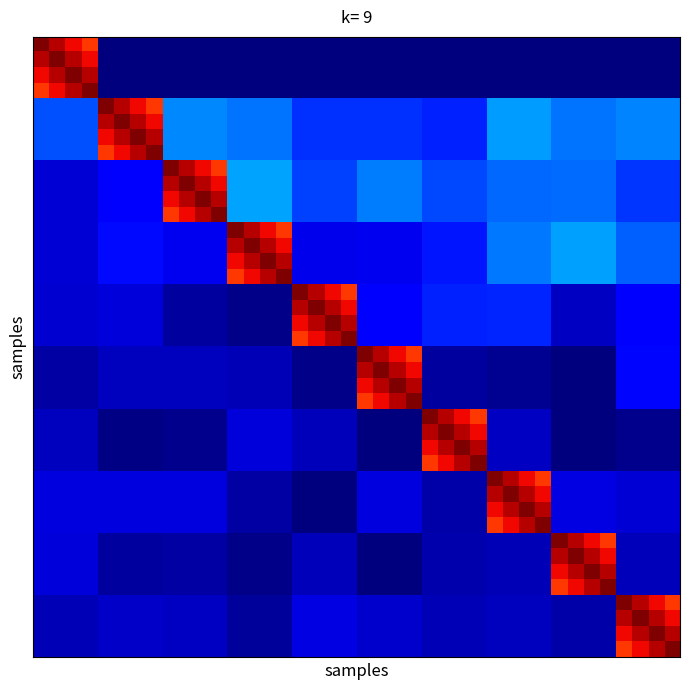

At which category is the sum across all series the highest?

29